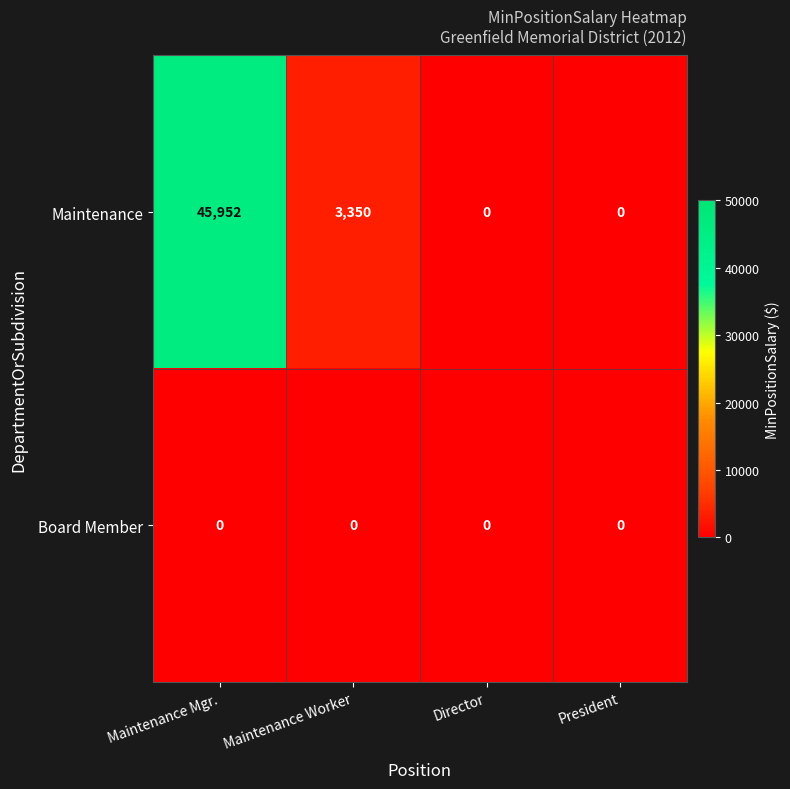

Which series has the largest total across all categories?

Maintenance